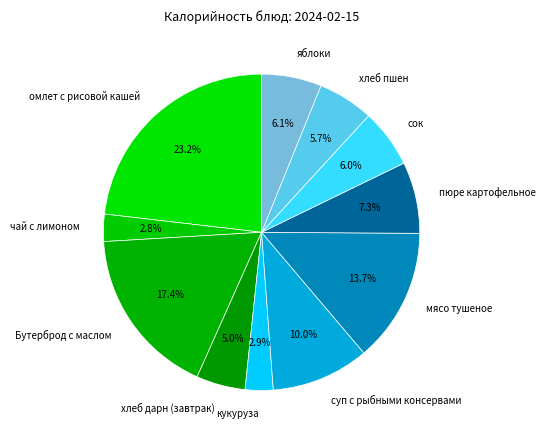

Which category has the biggest portion of the pie?

омлет с рисовой кашей